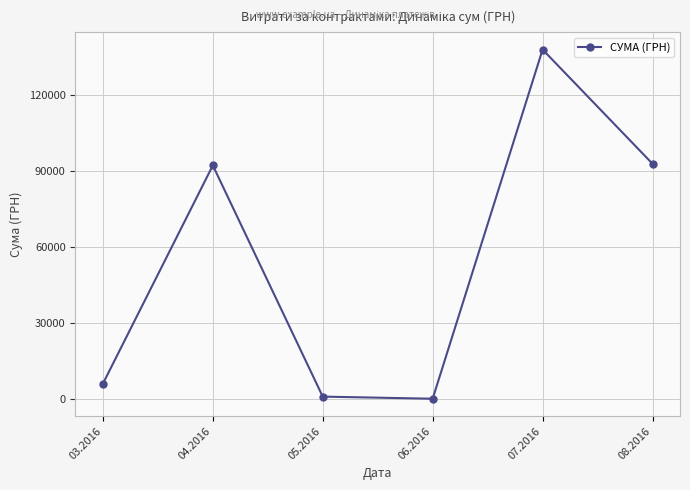

Is it true that the value at 08.2016 is 92856.7?

True